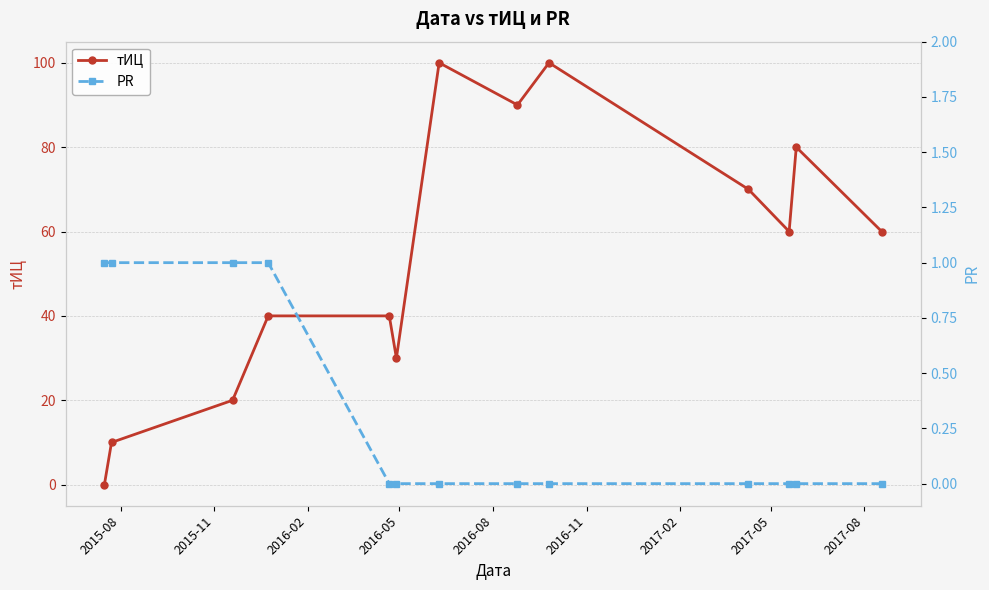

How many intersections are there between PR and тИЦ?

1